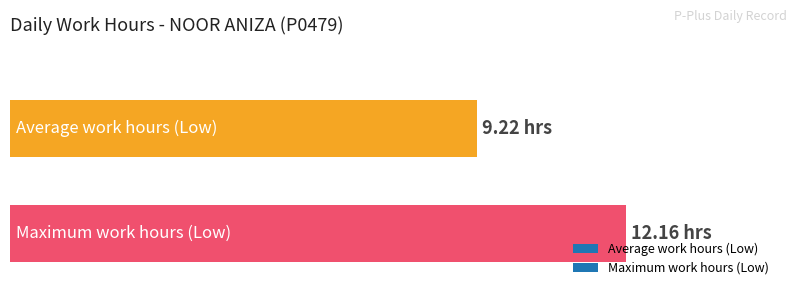

What is the greatest value displayed?

12.2